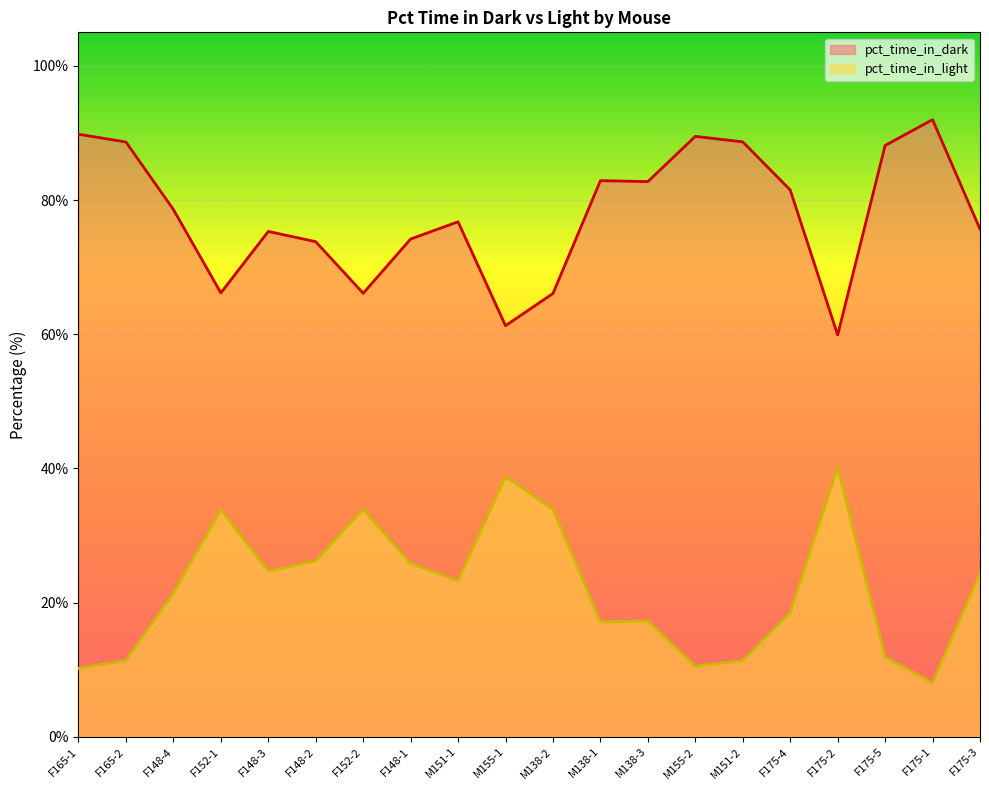

Rank the categories by pct_time_in_dark value from lowest to highest.

F175-2, M155-1, M138-2, F152-2, F152-1, F148-2, F148-1, F148-3, F175-3, M151-1, F148-4, F175-4, M138-3, M138-1, F175-5, F165-2, M151-2, M155-2, F165-1, F175-1